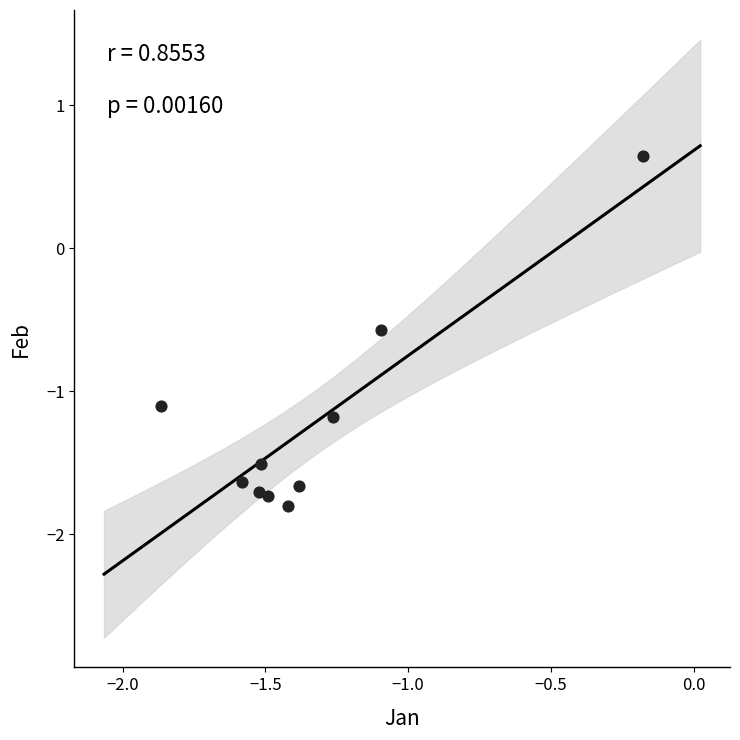

What is the range of Y values (max minus min)?

2.4